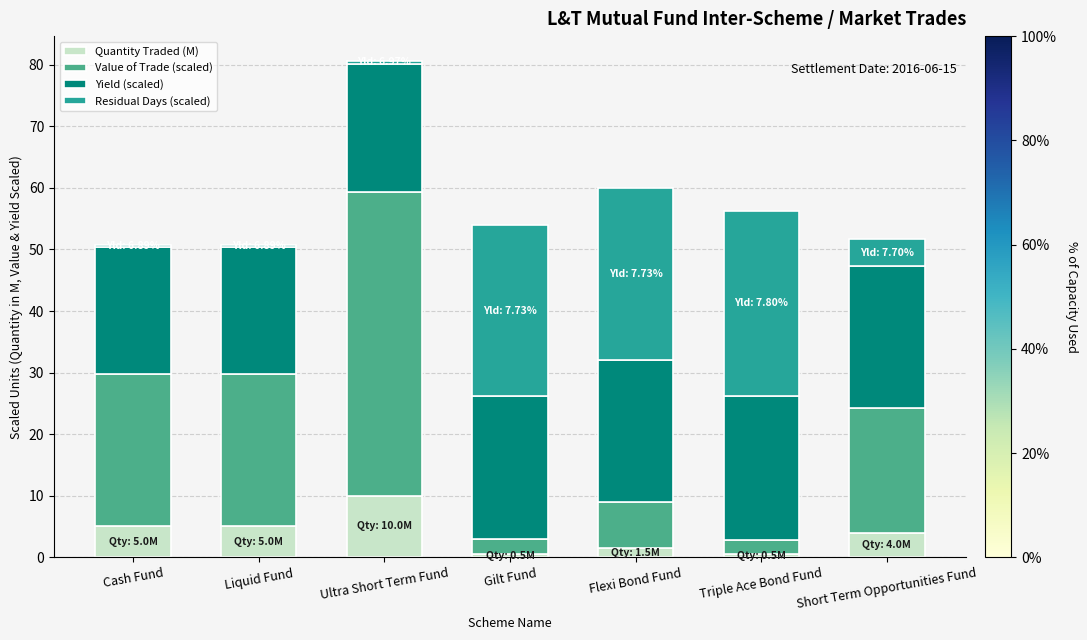

Are the bars horizontal?

No